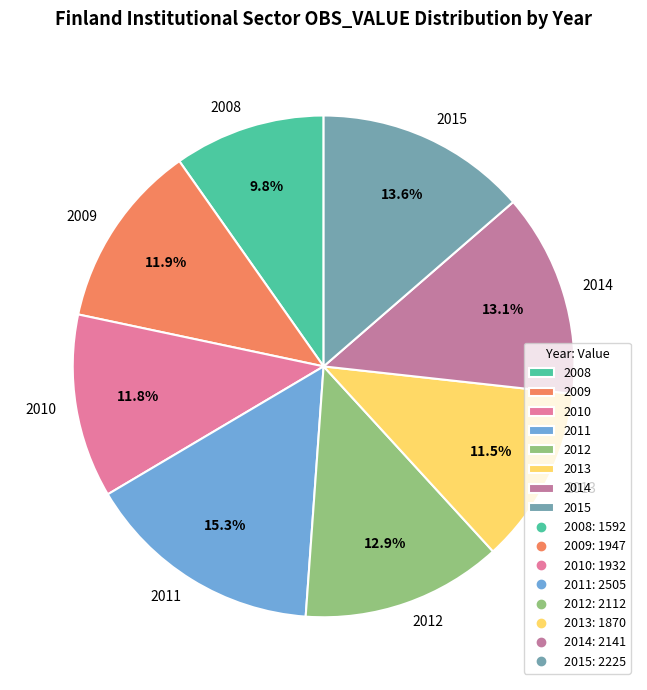

To the nearest percent, what is the difference between the largest and smallest slice percentages?

6%